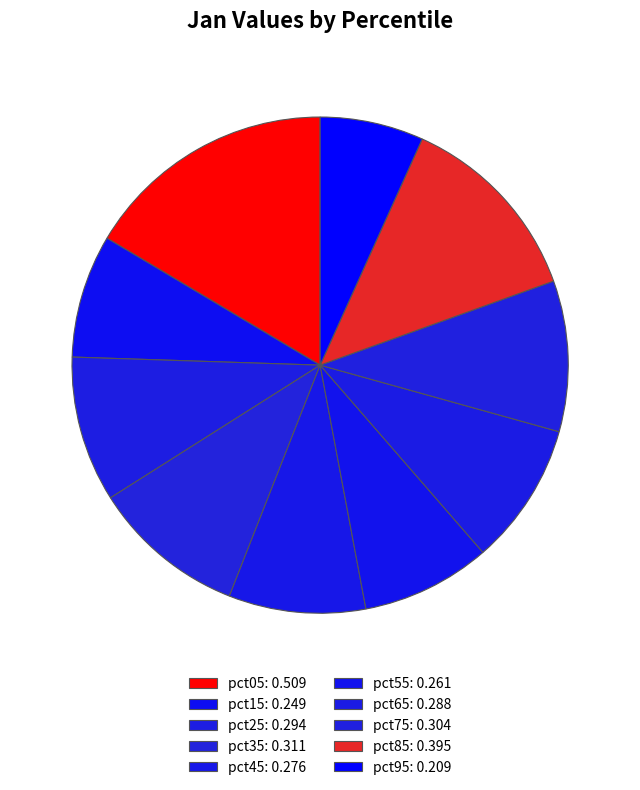

How much of the chart is everything except pct25?

90.5%